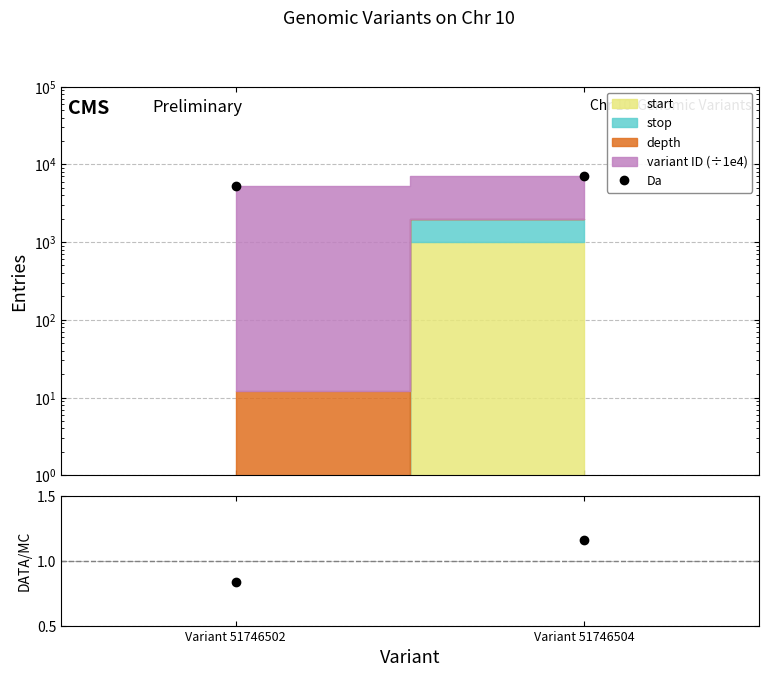

Which series has the widest spread of values?

Da